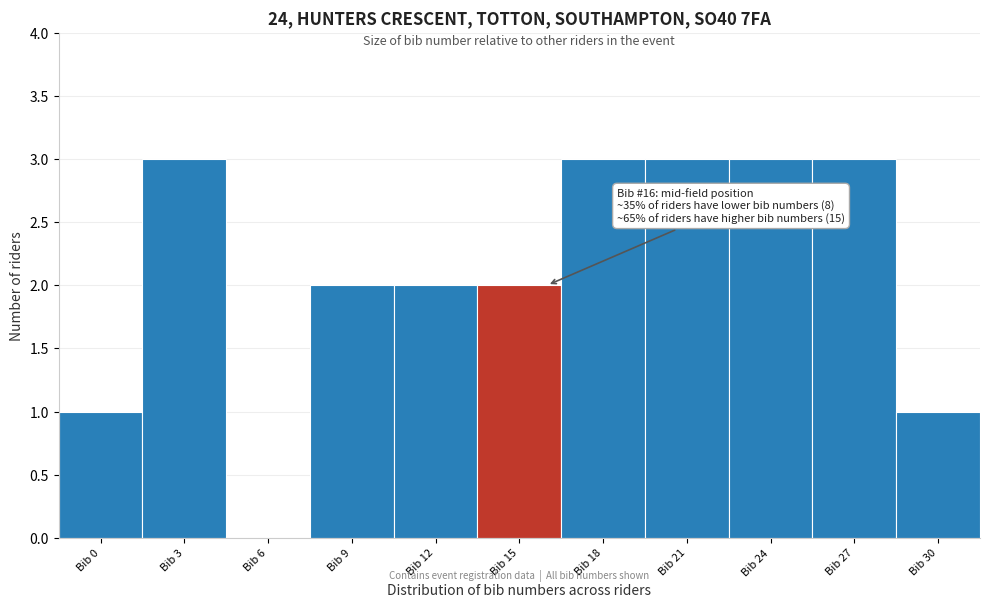

Reading left to right, extract all data points from this chart.

Bib 0=1	Bib 3=3	Bib 6=0	Bib 9=2	Bib 12=2	Bib 15=2	Bib 18=3	Bib 21=3	Bib 24=3	Bib 27=3	Bib 30=1